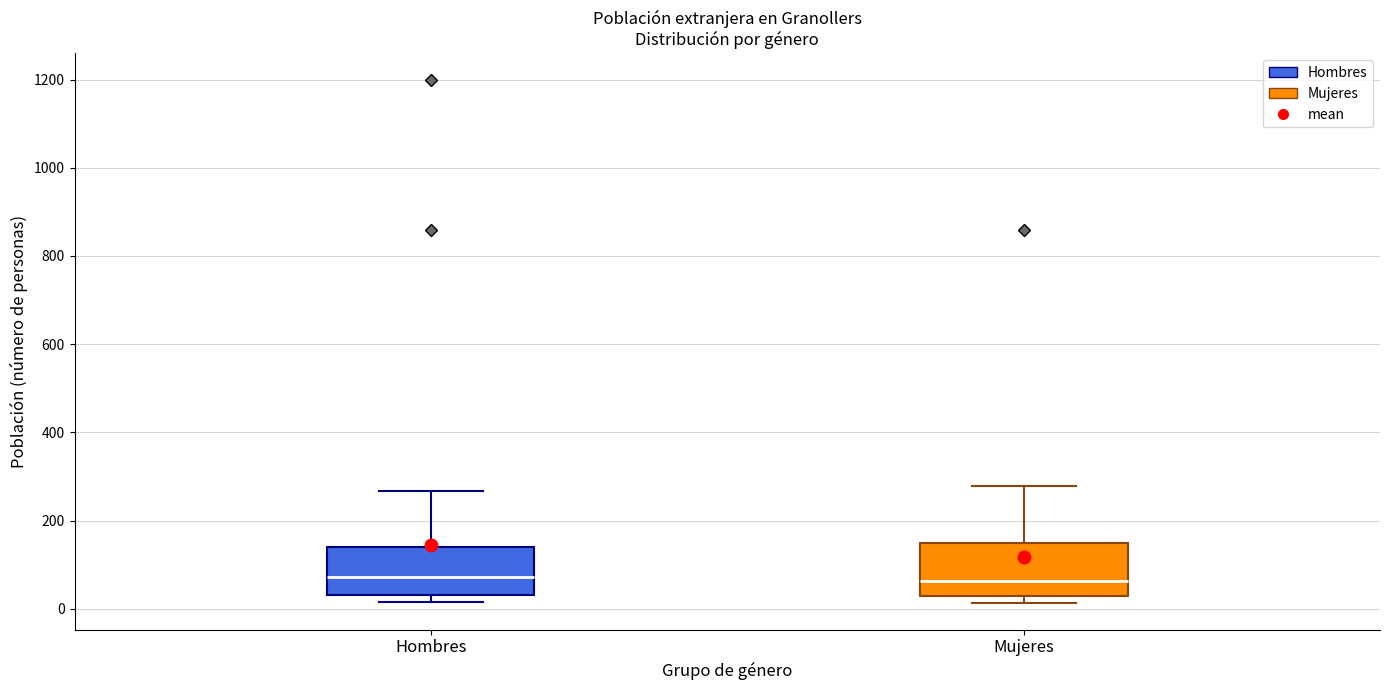

Where does the upper whisker of the box for Hombres end on the y-axis? The values are not printed on the chart, so give them approximately, as read against the axis.

260